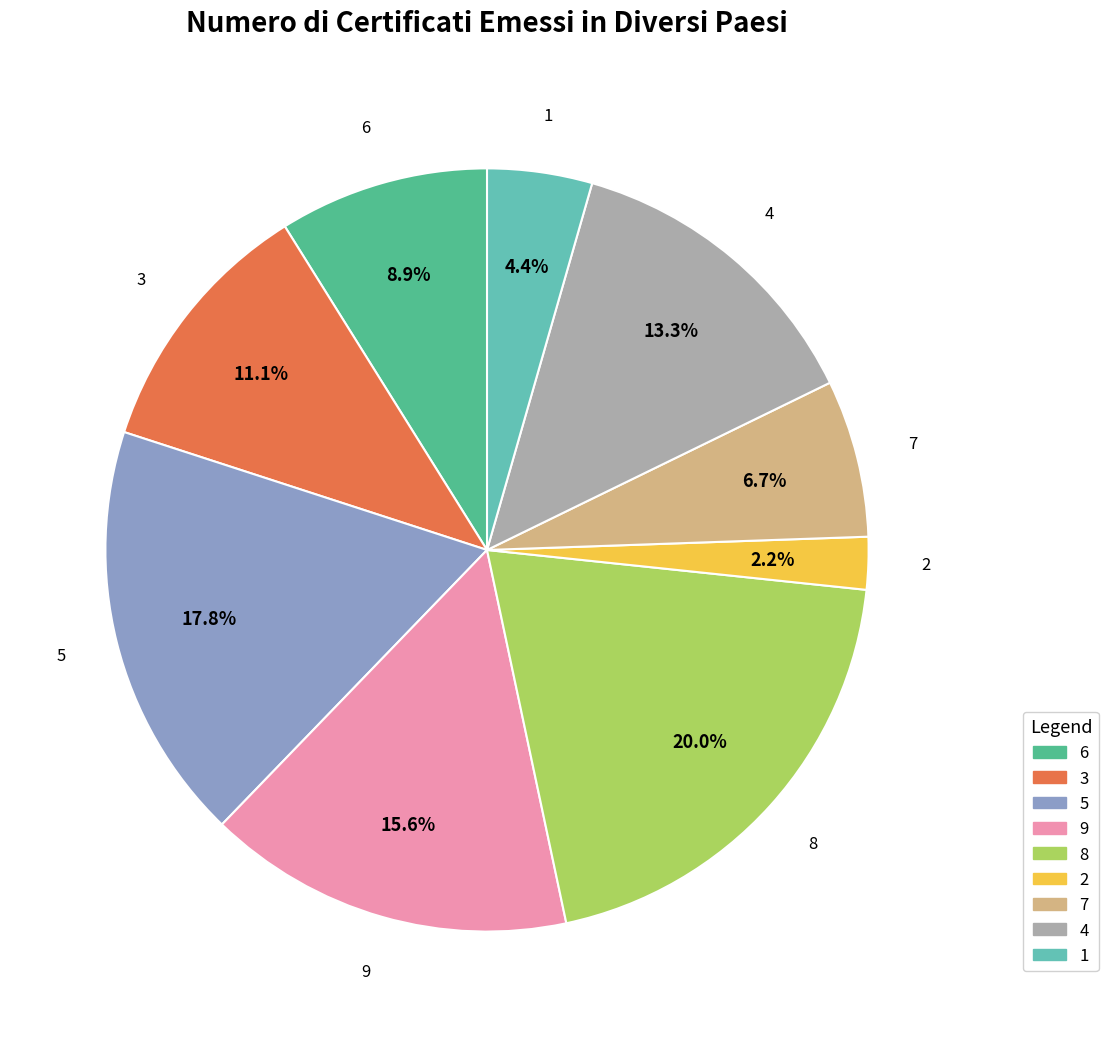

Rank the categories by value from highest to lowest.

8, 5, 9, 4, 3, 6, 7, 1, 2